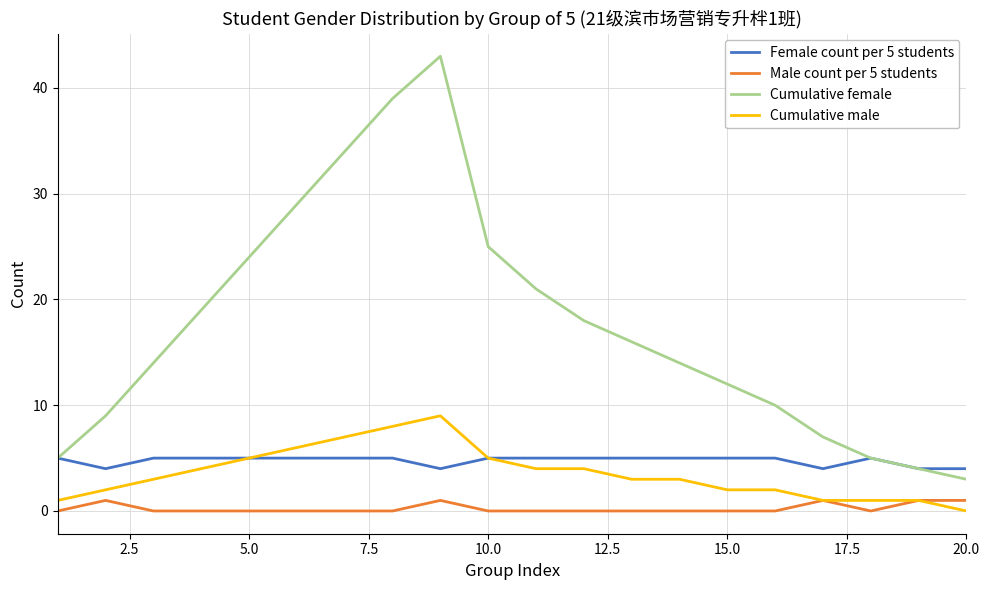

True or false: Cumulative male and Cumulative female intersect in this chart.

False